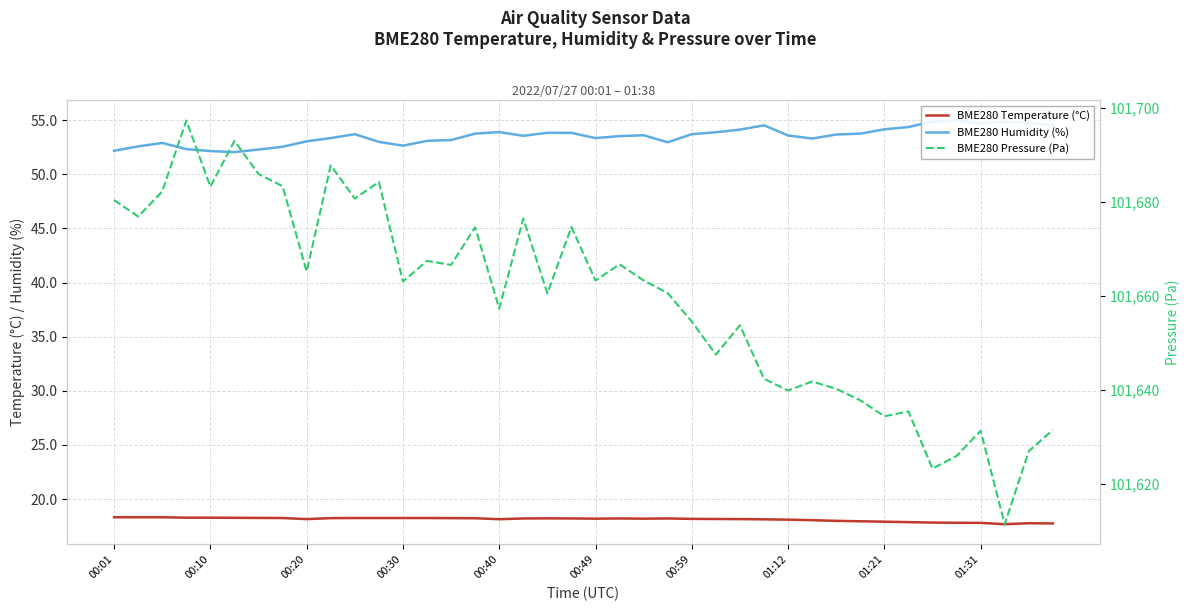

True or false: BME280 Pressure (Pa) and BME280 Humidity (%) intersect in this chart.

False